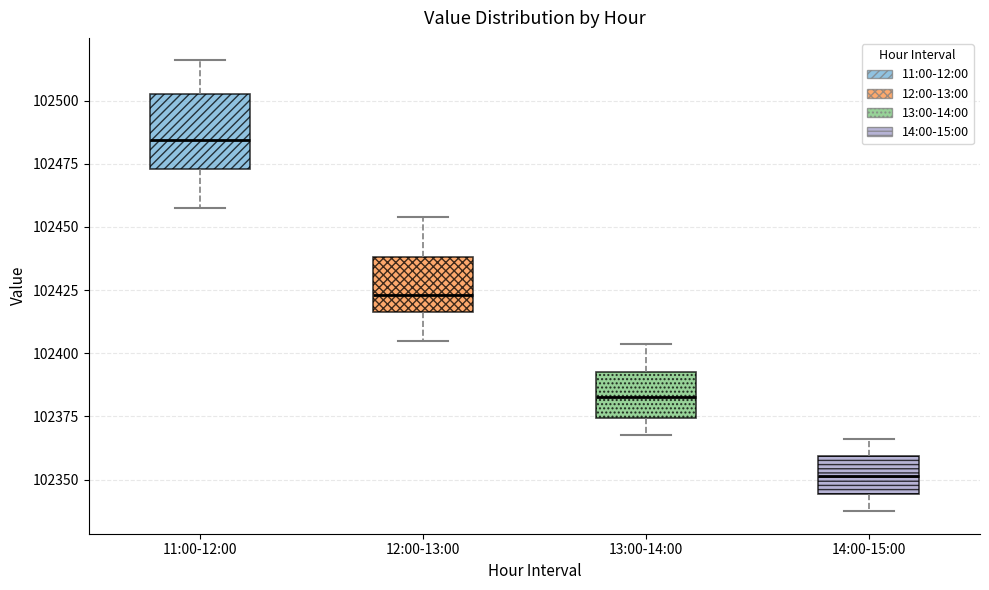

Where does the median line of the box for 14:00-15:00 sit on the y-axis? The values are not printed on the chart, so give them approximately, as read against the axis.

102350